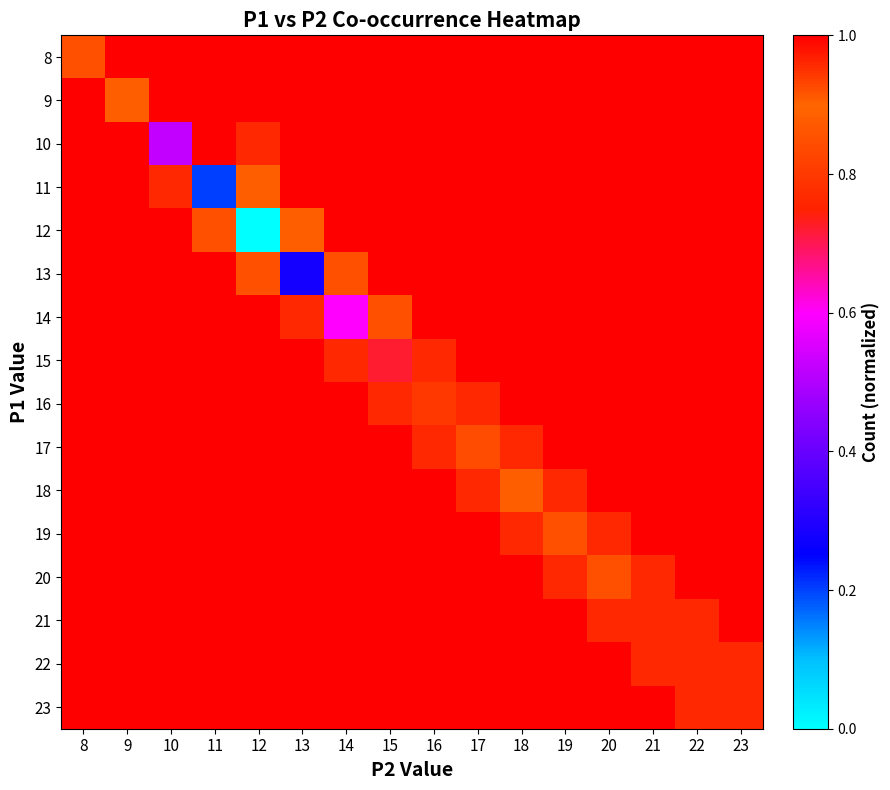

How many categories are shown in the chart?

16